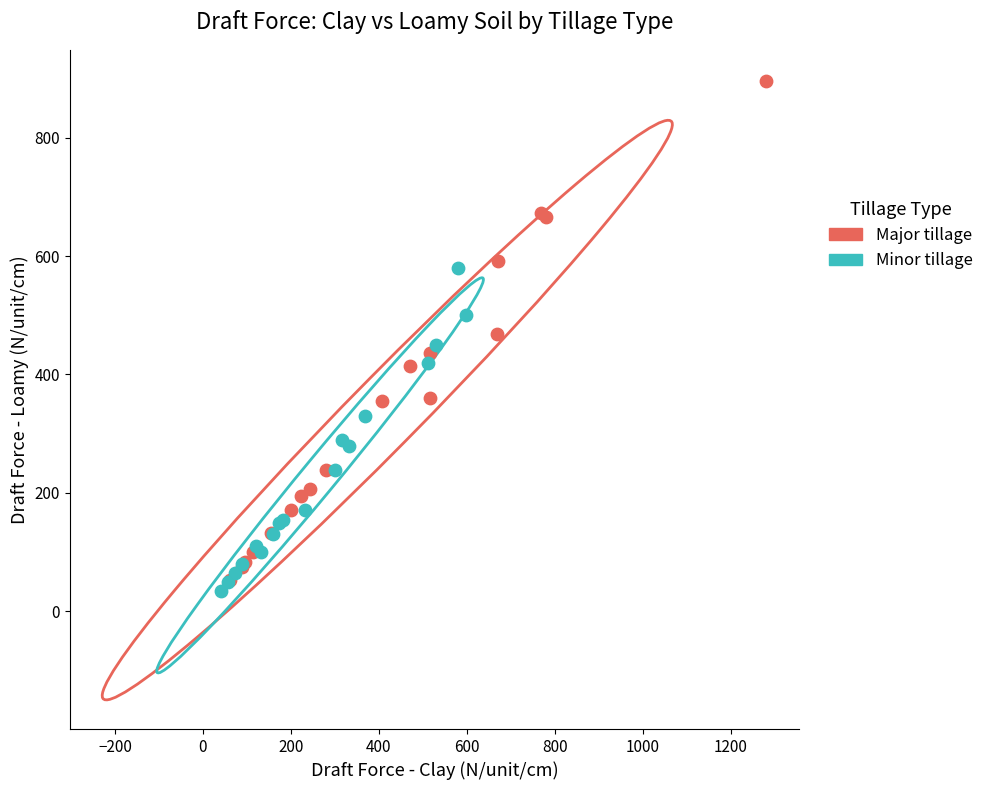

Which series contains the highest Y value?

Major tillage